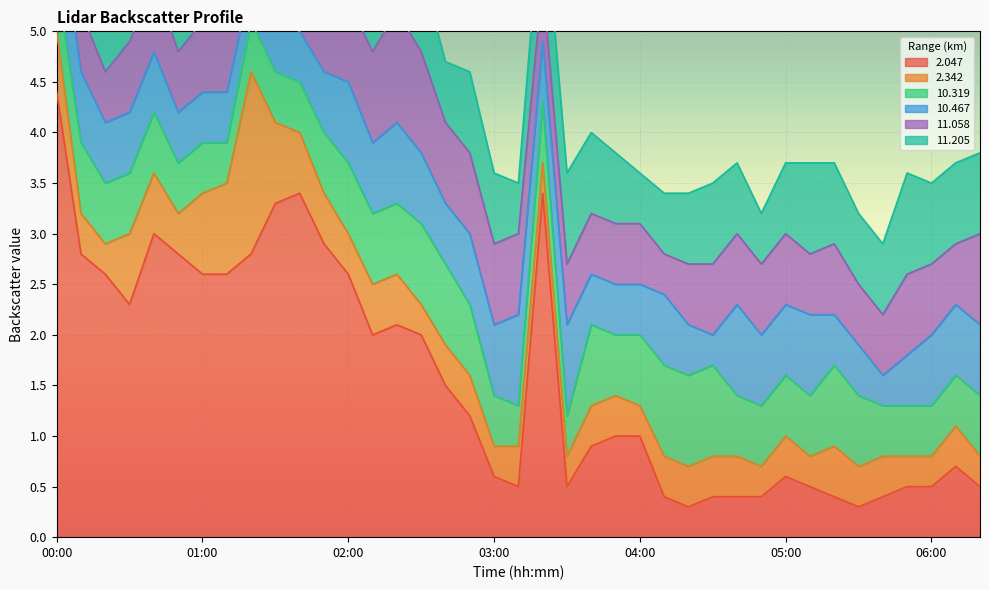

List the series in order of their peak value, highest first.

  2.047,   2.342,  11.058,  11.205,  10.319,  10.467